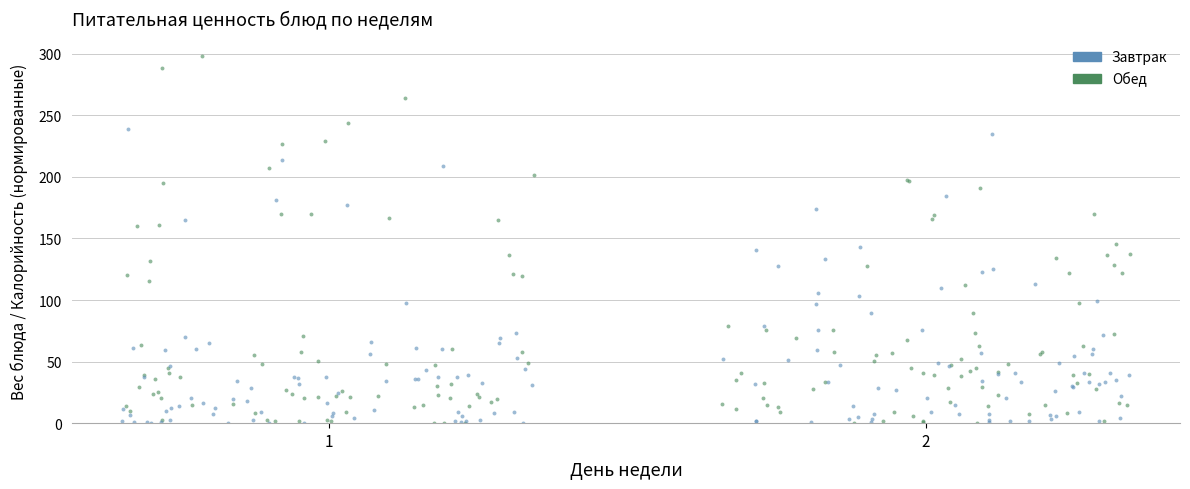

Which series reaches the maximum Y coordinate?

Обед